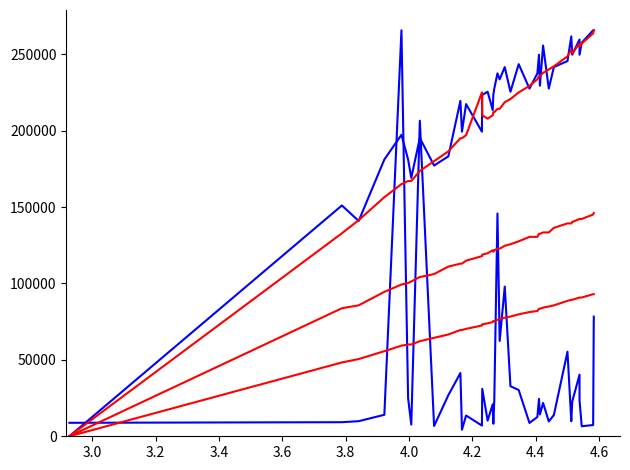

What is the difference between the maximum and minimum values in the molecular_weight series?

261357.4